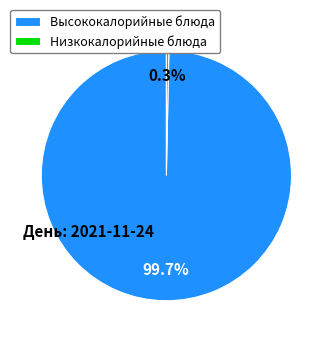

Which category has the smallest portion of the pie?

Низкокалорийные блюда